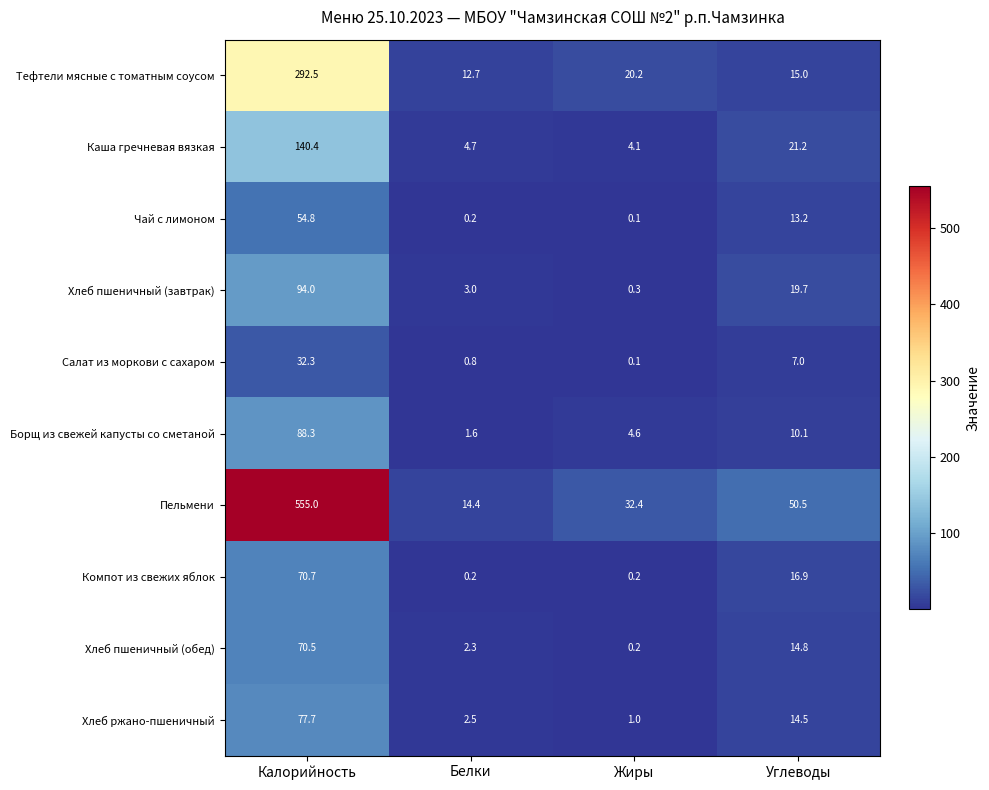

Which series has the largest range (max minus min)?

Пельмени